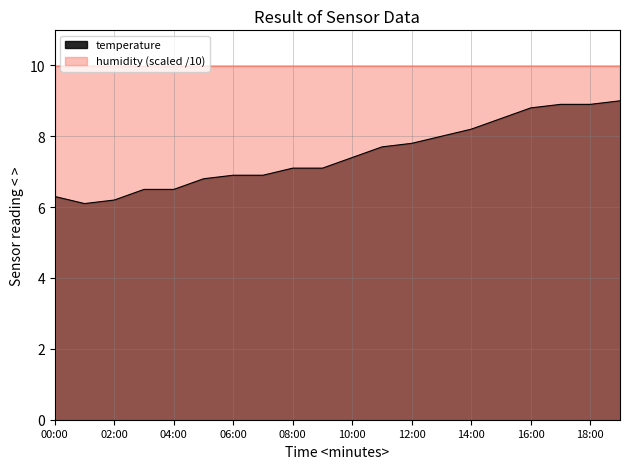

Between 06:00 and 18:00, which series saw the biggest shift?

temperature